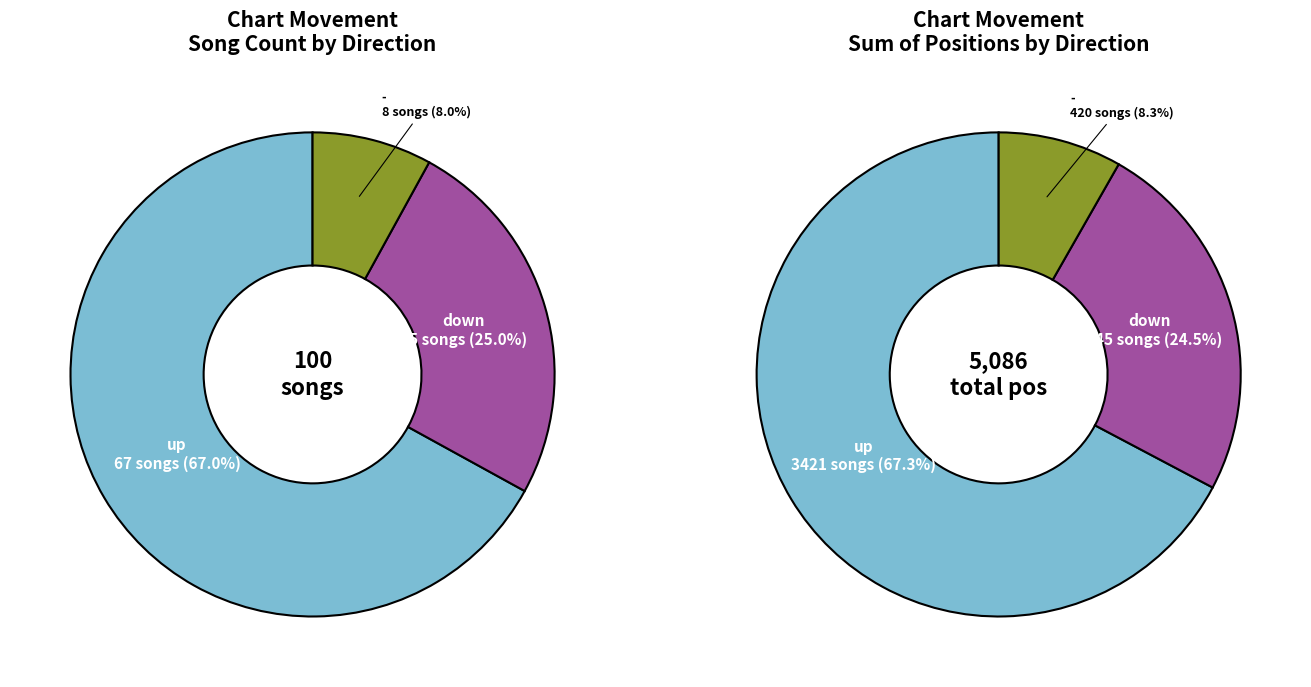

To the nearest percent, what is the average slice percentage?

33%